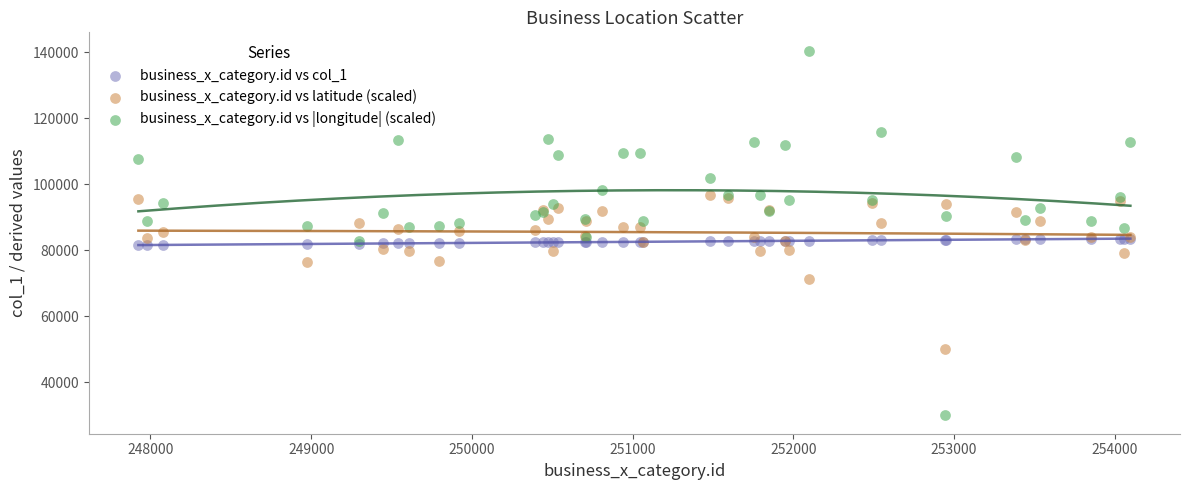

Which series has the largest Y range (max minus min)?

business_x_category.id vs |longitude| (scaled)